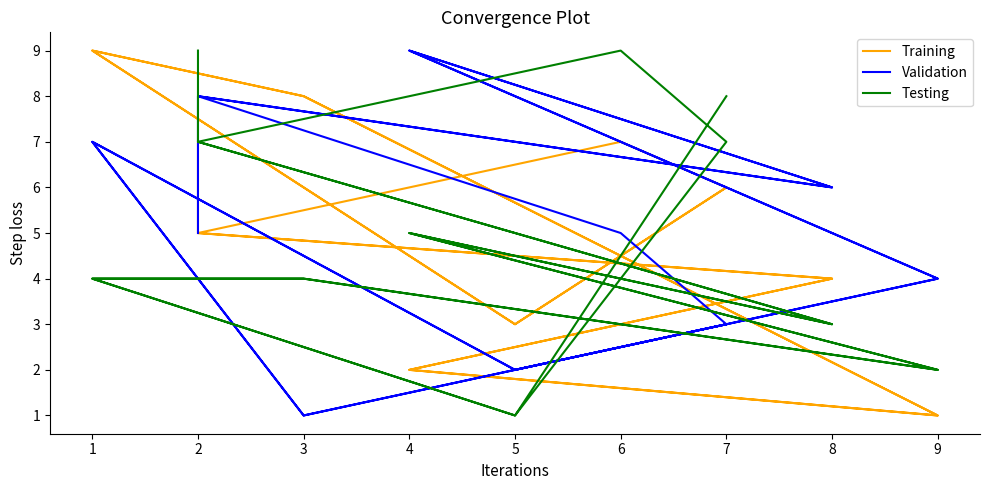

In Training, how many points are higher than both neighbors (excluding endpoints)?

3